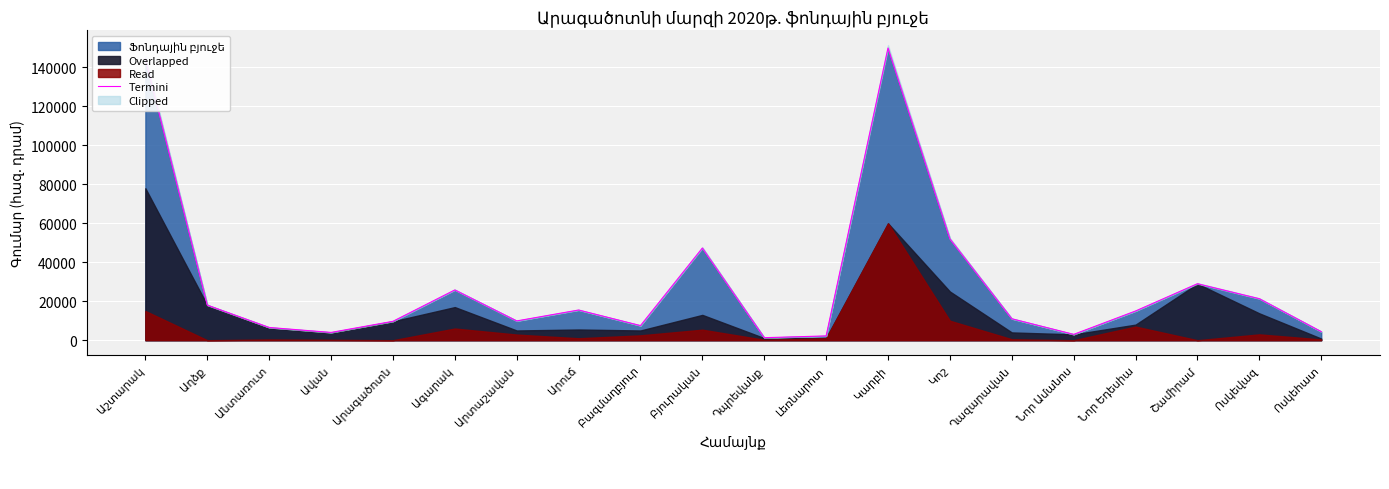

How many lines are shown in the chart?

1